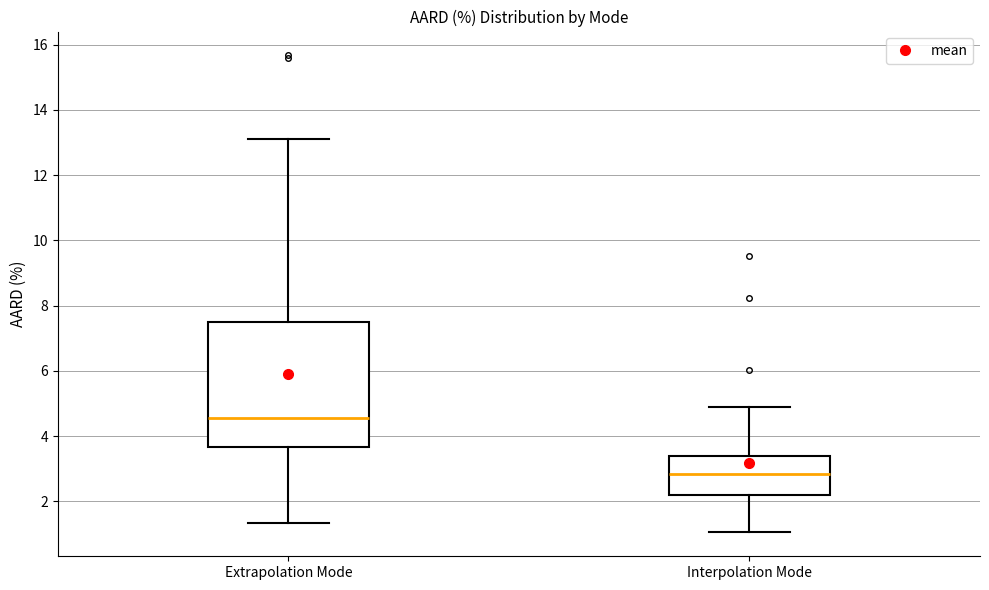

Reading left to right, read every box against the y-axis: the position of its median line, the range the box covers, and the ends of its whiskers. The values are not printed on the chart, so give them approximately, as read against the axis.

Extrapolation Mode: median 4.6, box 3.6 to 7.4, whiskers 1.4 to 13.2
Interpolation Mode: median 2.8, box 2.2 to 3.4, whiskers 1.0 to 5.0